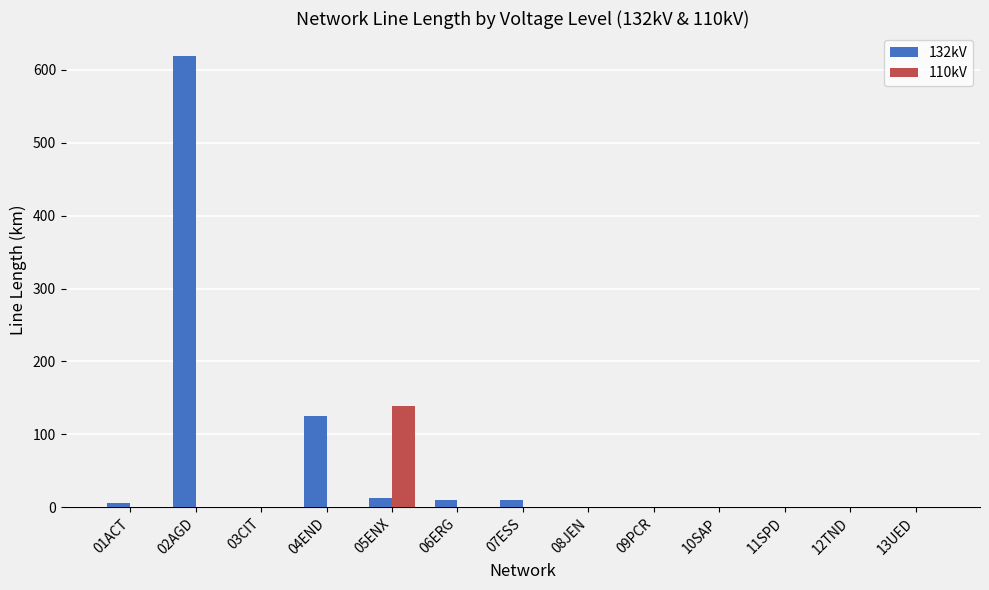

Which series has the largest range (max minus min)?

132kV